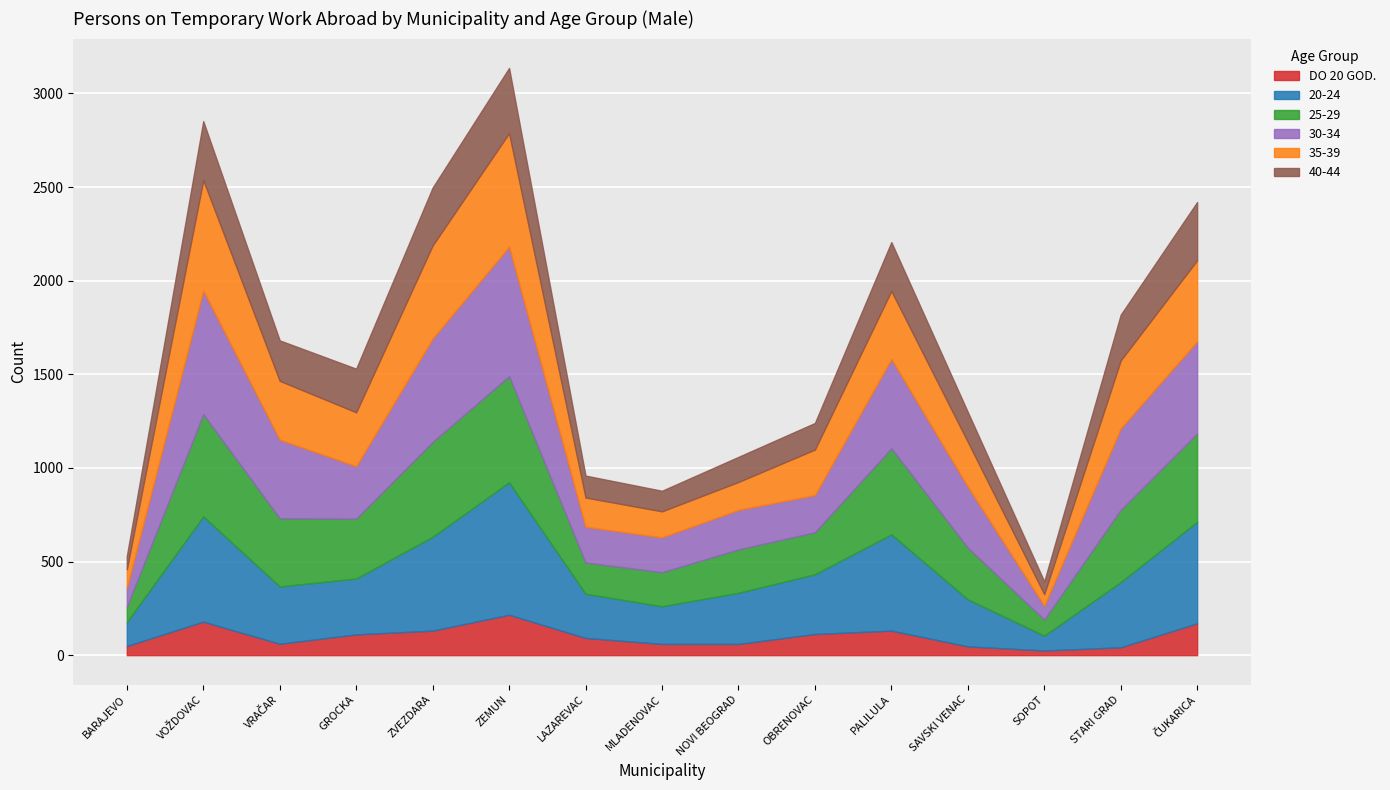

What is the approximate value of 40-44 at GROCKA, to the nearest 5?

235